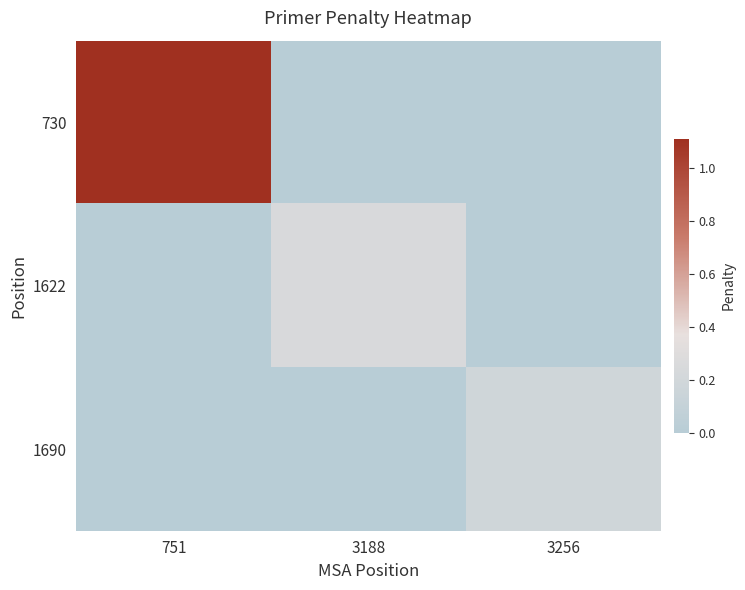

At which category is the sum across all series the highest?

751